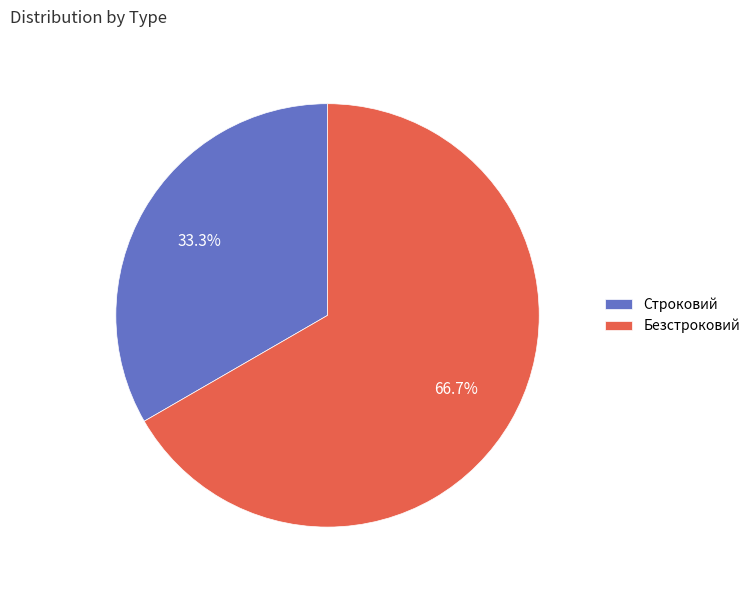

Do Безстроковий and Строковий together represent more than half of the pie?

Yes